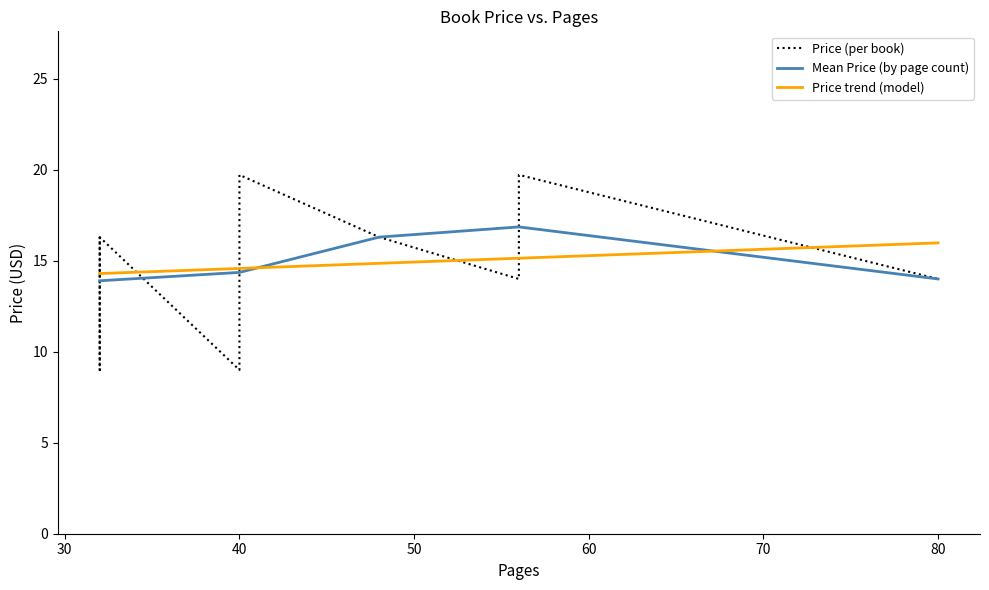

What is the highest value of the Mean Price (by page count) series?

16.9